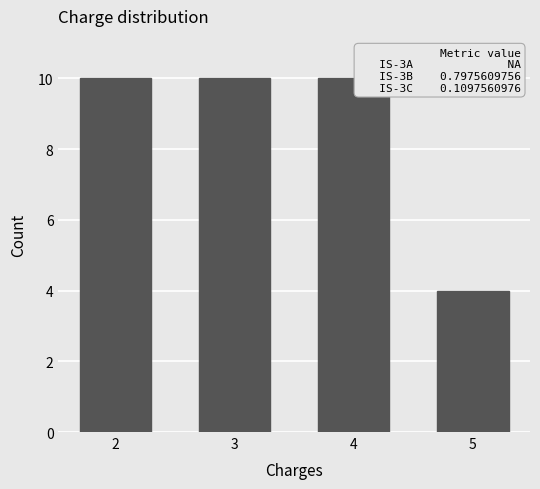

Reading right to left, what are all the values shown in this chart?

5=4	4=10	3=10	2=10